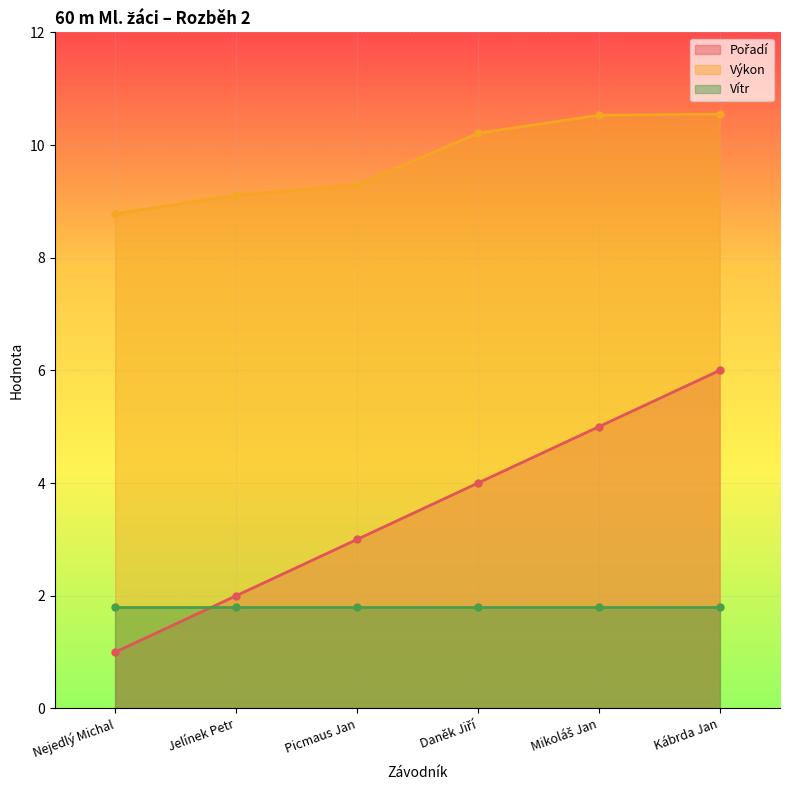

Which category has the lowest value in the Výkon series?

Nejedlý Michal